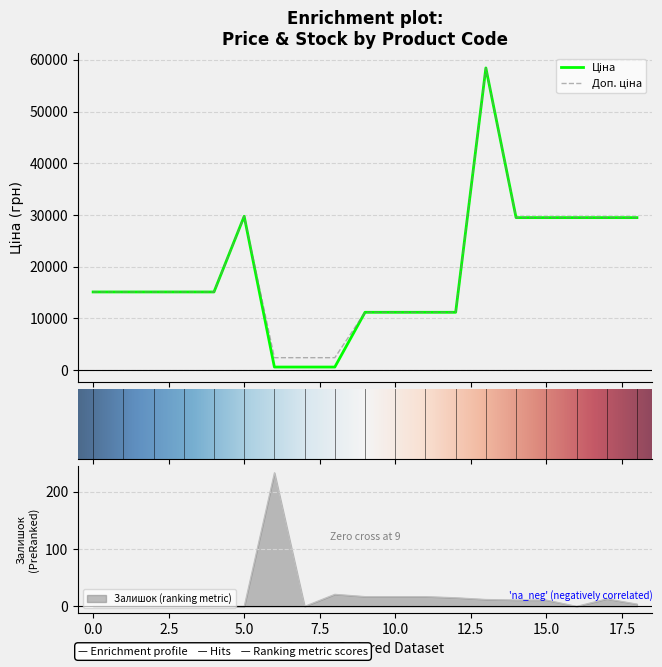

The Залишок (ranking metric) series shows -158 at 0.0. True or false?

False